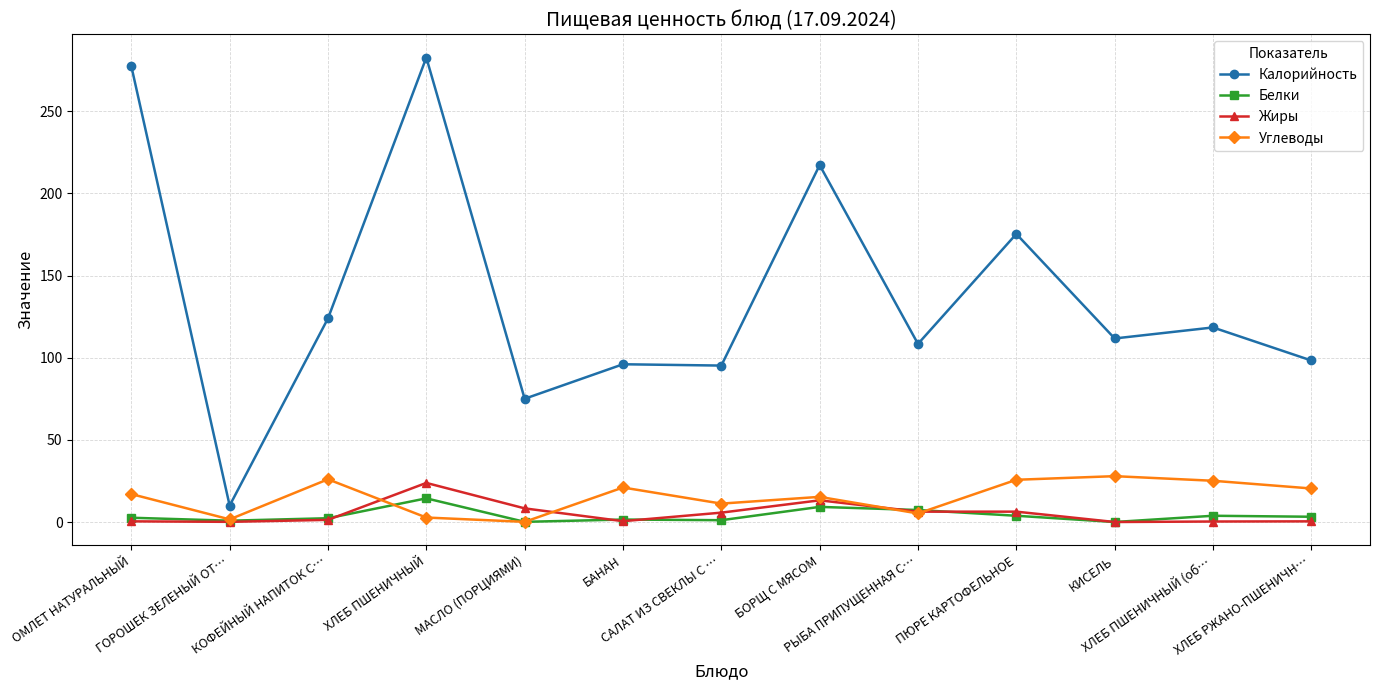

How many lines are shown in the chart?

4